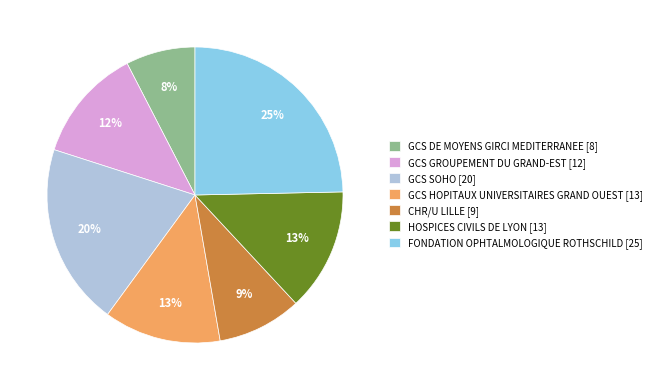

Does GCS GROUPEMENT DU GRAND-EST represent more than half of the total?

No